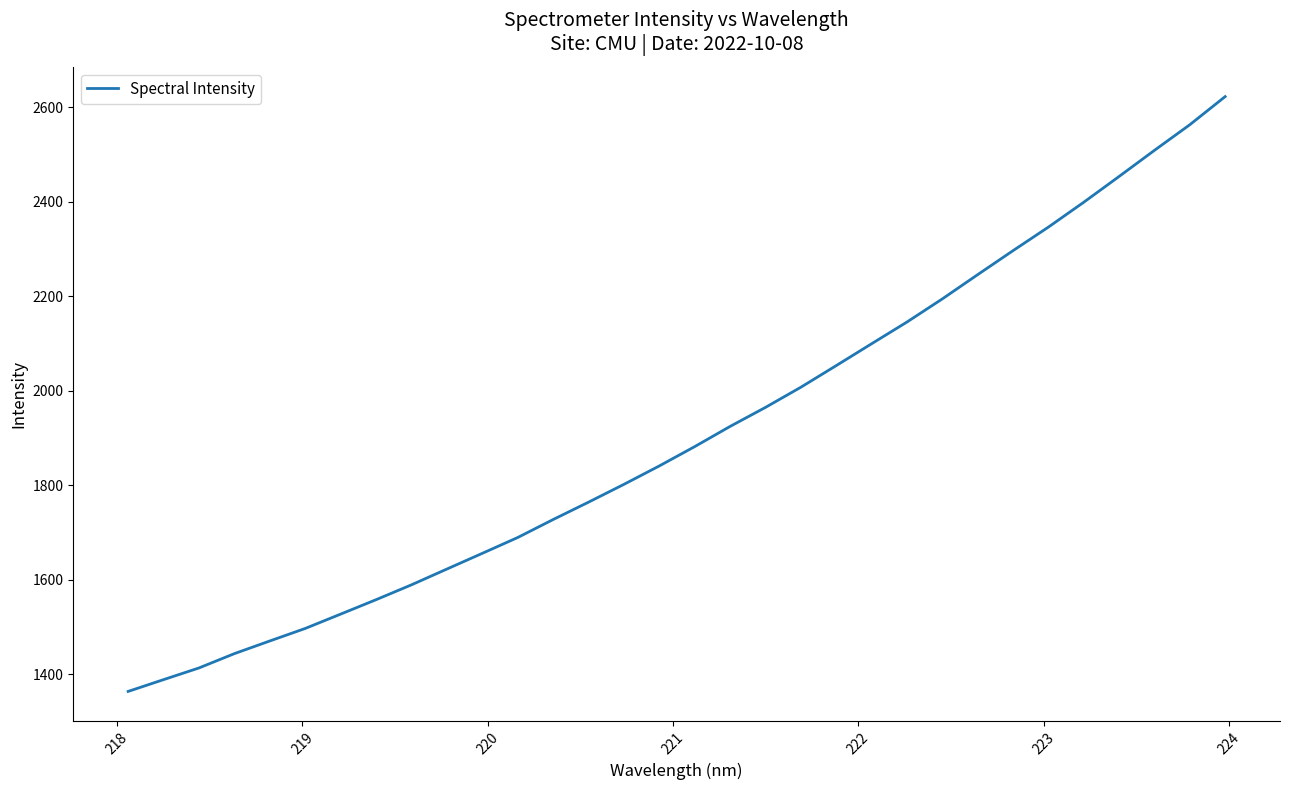

What is the difference between the maximum and minimum values?

1258.7